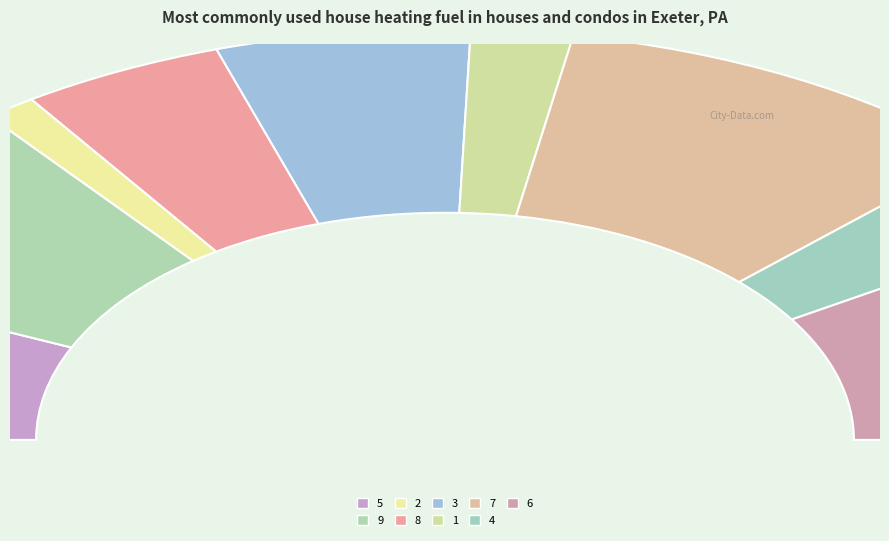

Rank the categories by value from lowest to highest.

2, 1, 4, 8, 3, 5, 9, 6, 7